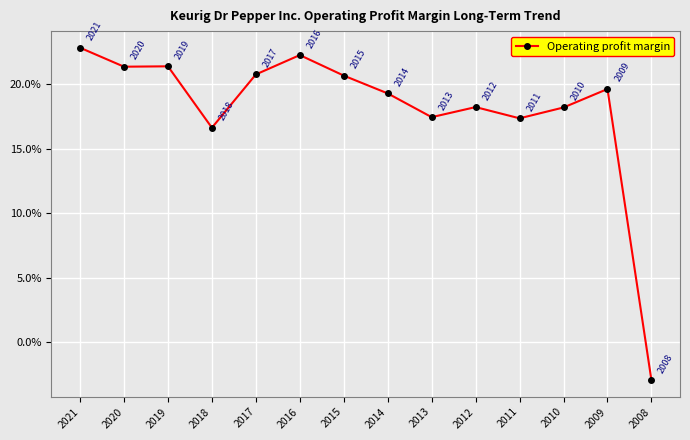

Does the chart have visible grid lines?

Yes